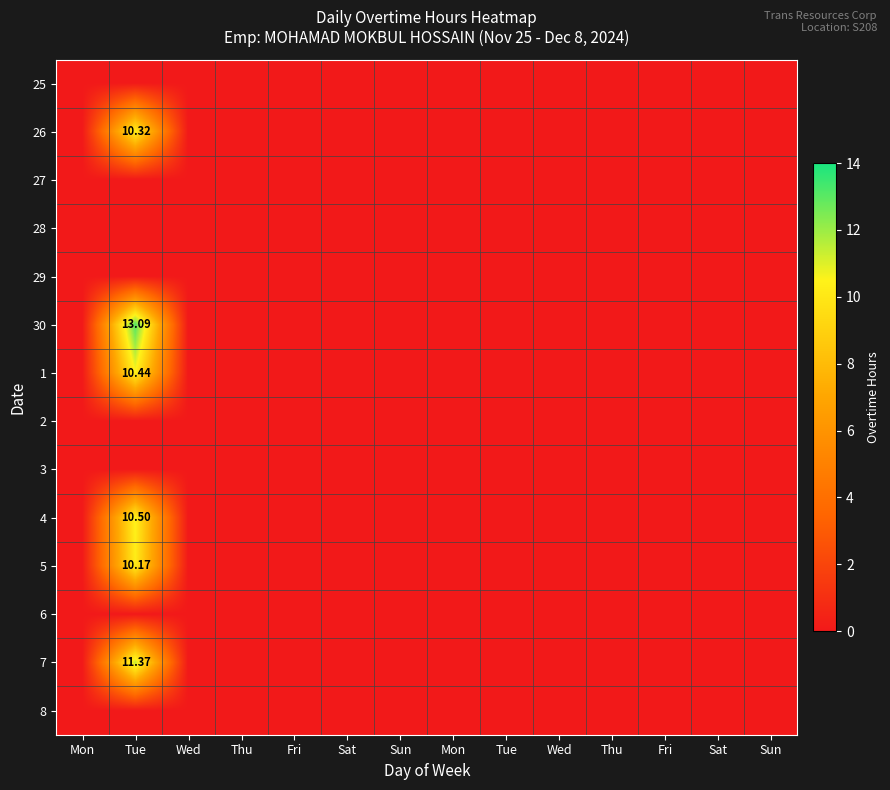

How many series are shown in this chart?

14